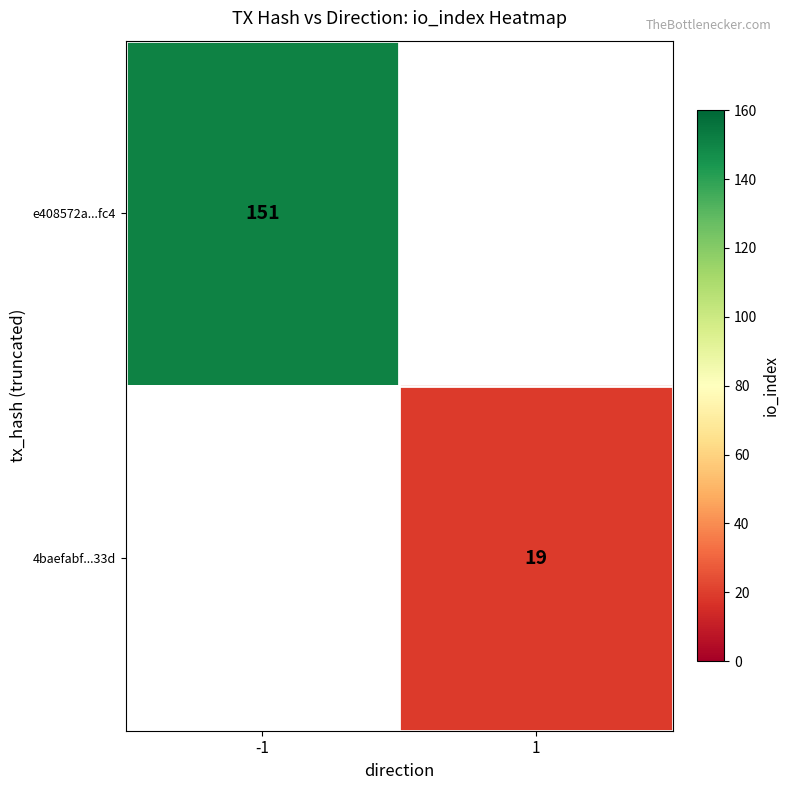

True or false: e408572a...fc4 has a value of 31 at -1.

False